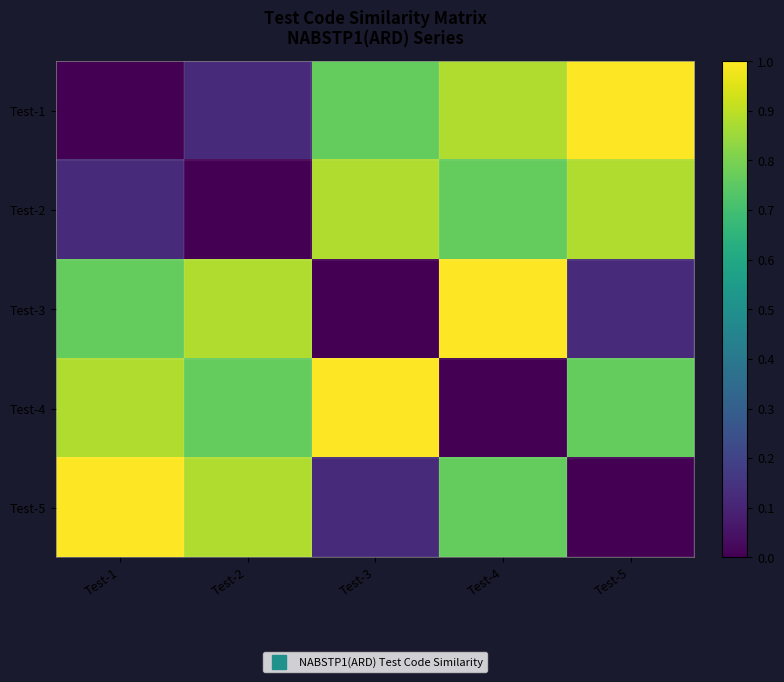

Reading left to right, list all the values displayed in this chart.

Test-1: Test-1=0.0	Test-2=0.1	Test-3=0.8	Test-4=0.9	Test-5=1.0
Test-2: Test-1=0.1	Test-2=0.0	Test-3=0.9	Test-4=0.8	Test-5=0.9
Test-3: Test-1=0.8	Test-2=0.9	Test-3=0.0	Test-4=1.0	Test-5=0.1
Test-4: Test-1=0.9	Test-2=0.8	Test-3=1.0	Test-4=0.0	Test-5=0.8
Test-5: Test-1=1.0	Test-2=0.9	Test-3=0.1	Test-4=0.8	Test-5=0.0